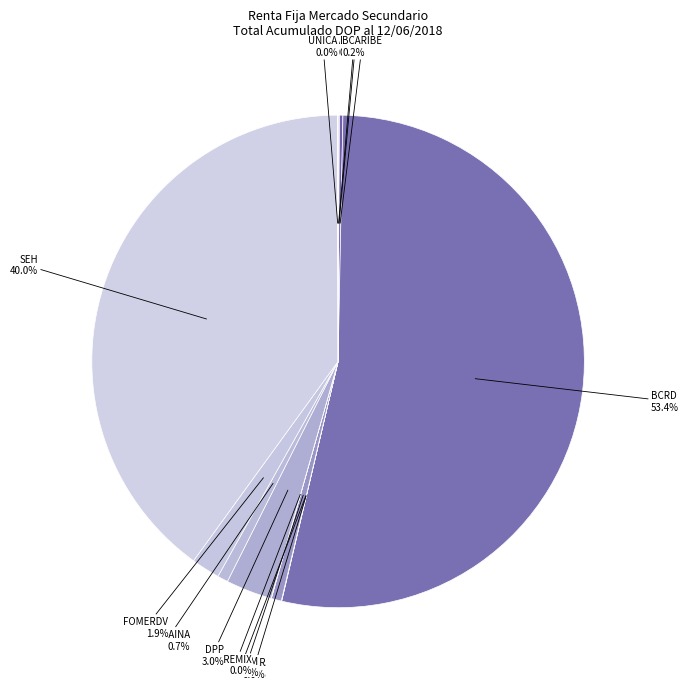

Is there any slice that represents more than half of the pie?

Yes